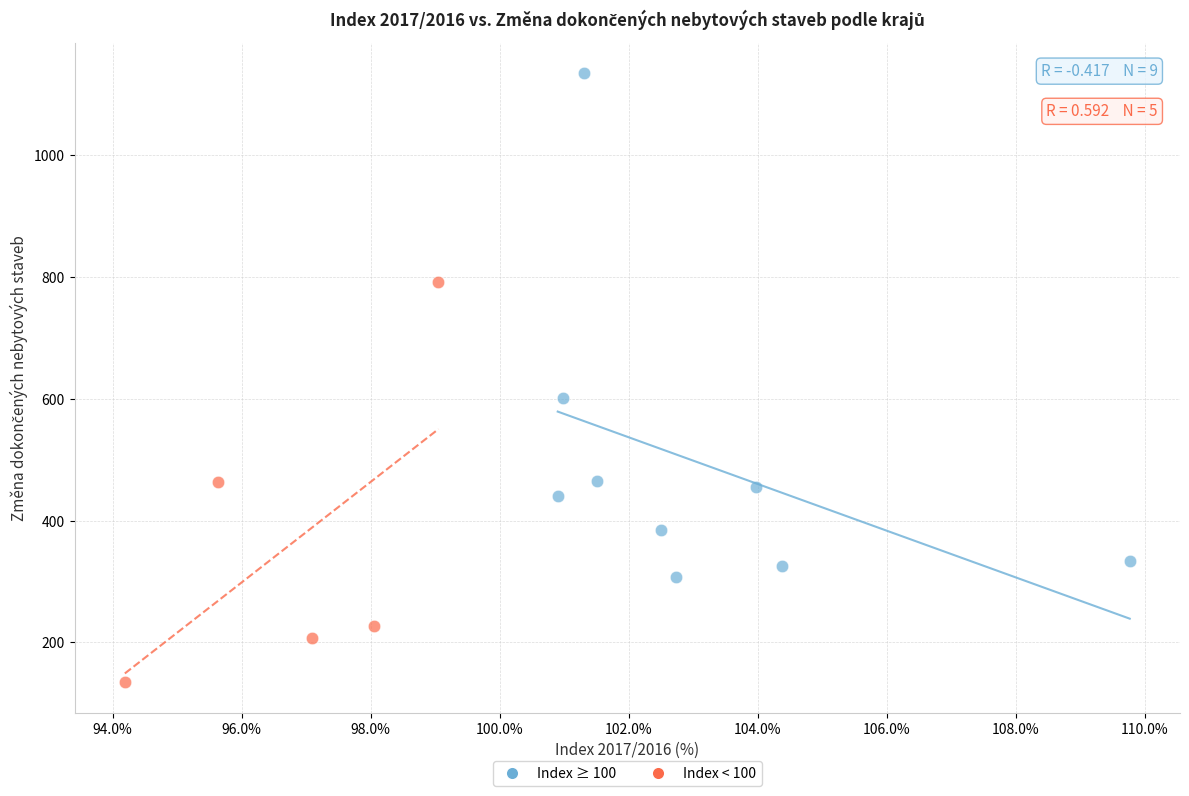

Which series has the largest Y range (max minus min)?

Index ≥ 100